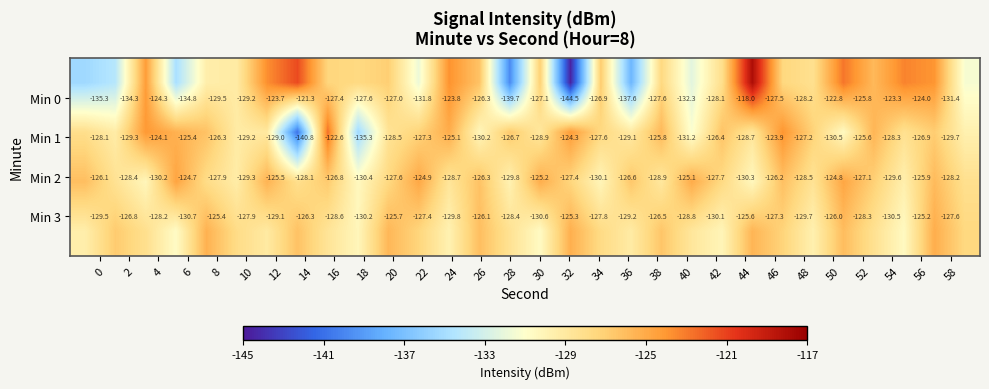

What is the maximum value shown in the chart?

-118.0